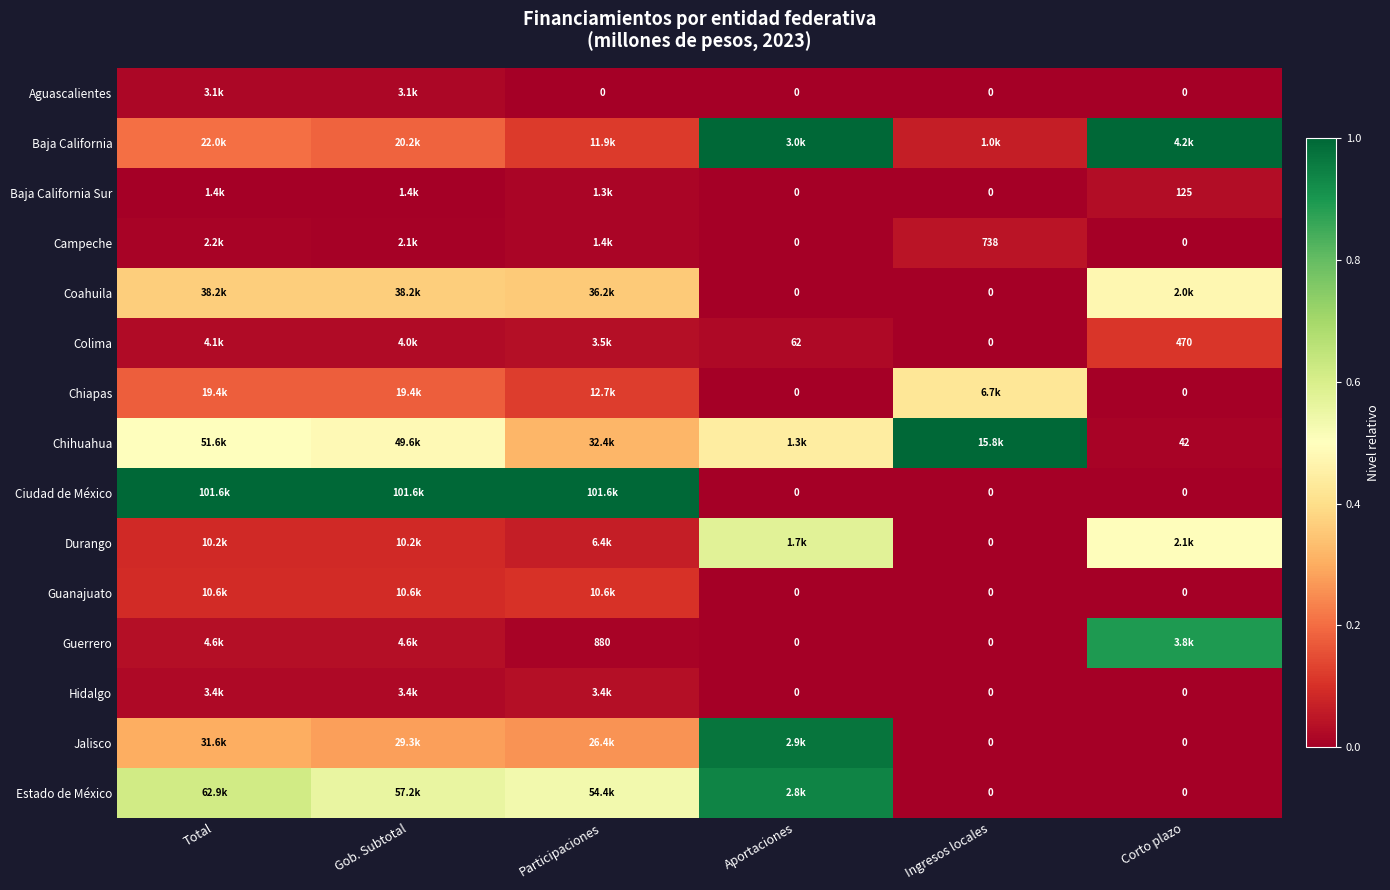

Which has a higher value, Aportaciones or Participaciones?

Aportaciones